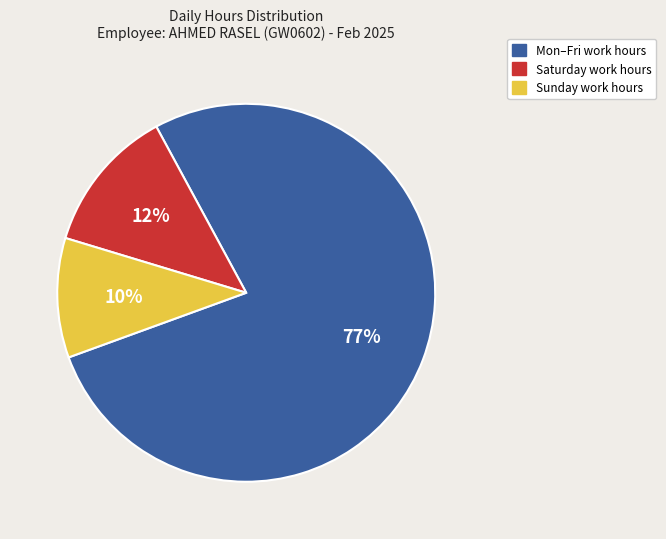

Is there any slice that represents more than half of the pie?

Yes